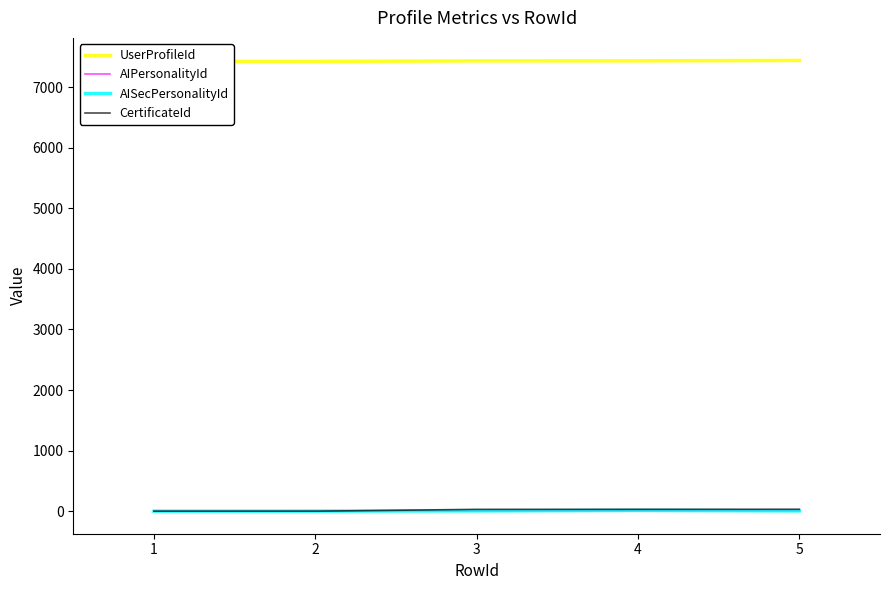

True or false: AISecPersonalityId has more than 1 points higher than both neighbors.

False